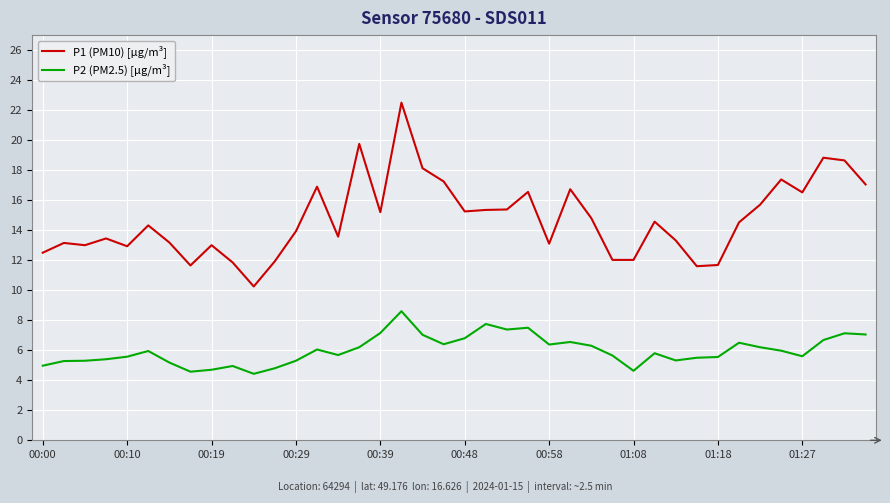

What is the minimum value shown in the chart?

4.4